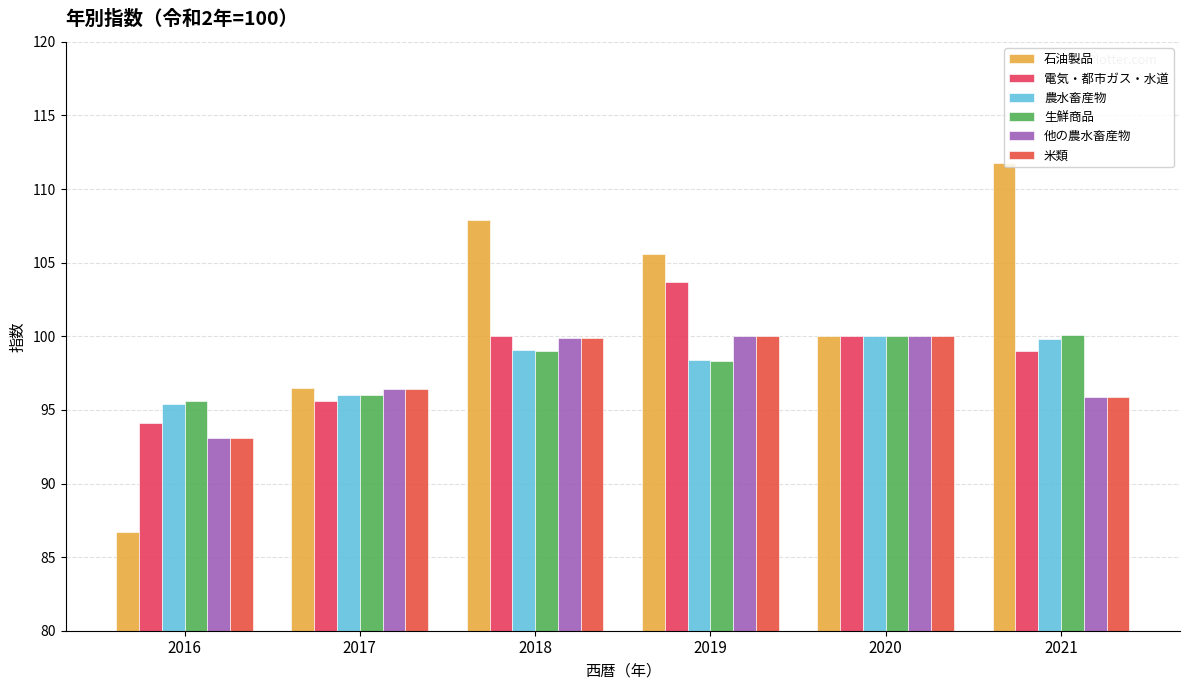

At which label does 他の農水畜産物 first exceed 99?

2018